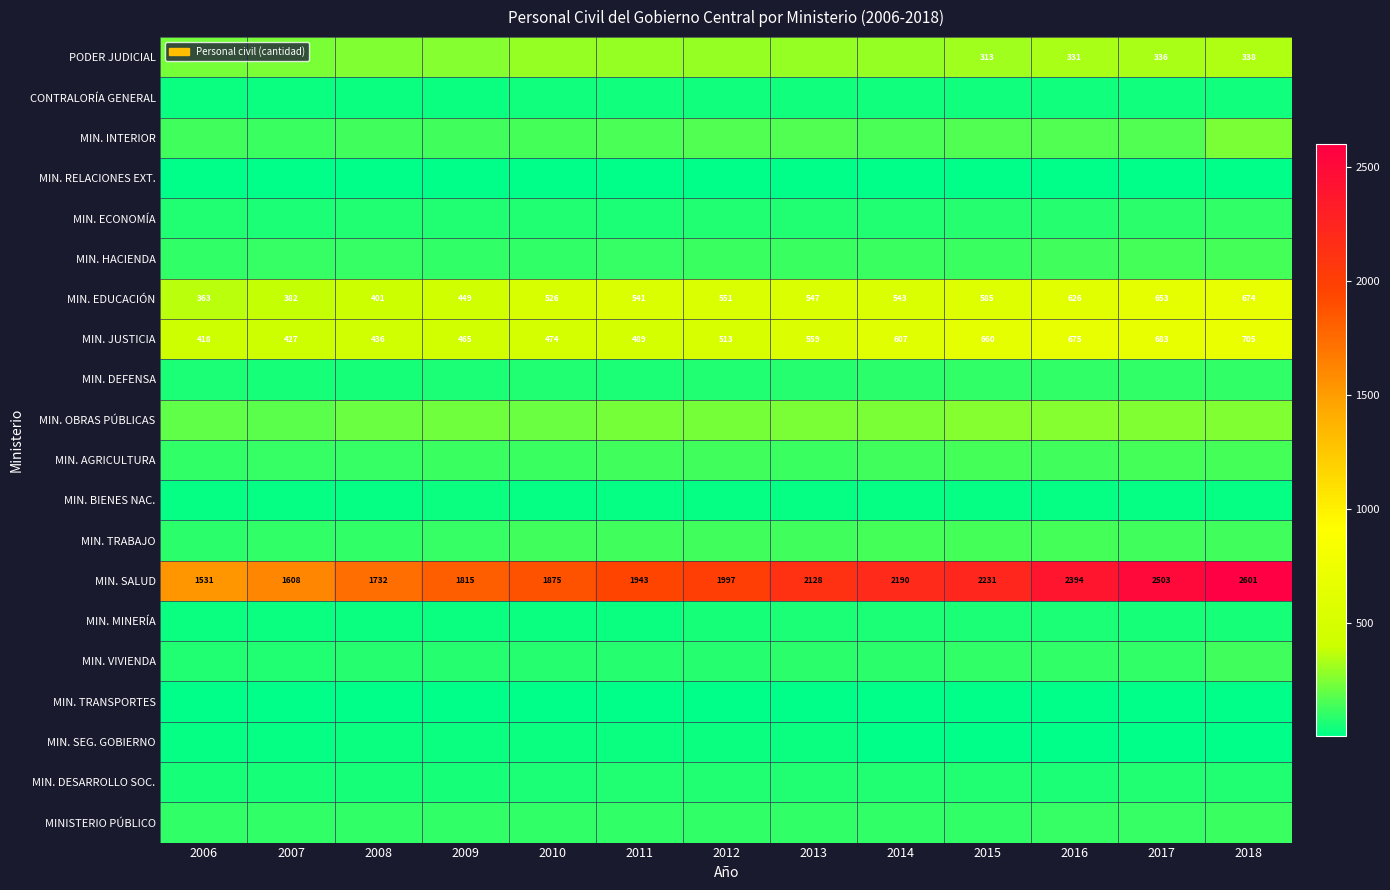

Is it true that MIN. EDUCACIÓN equals 713 at 2010?

False